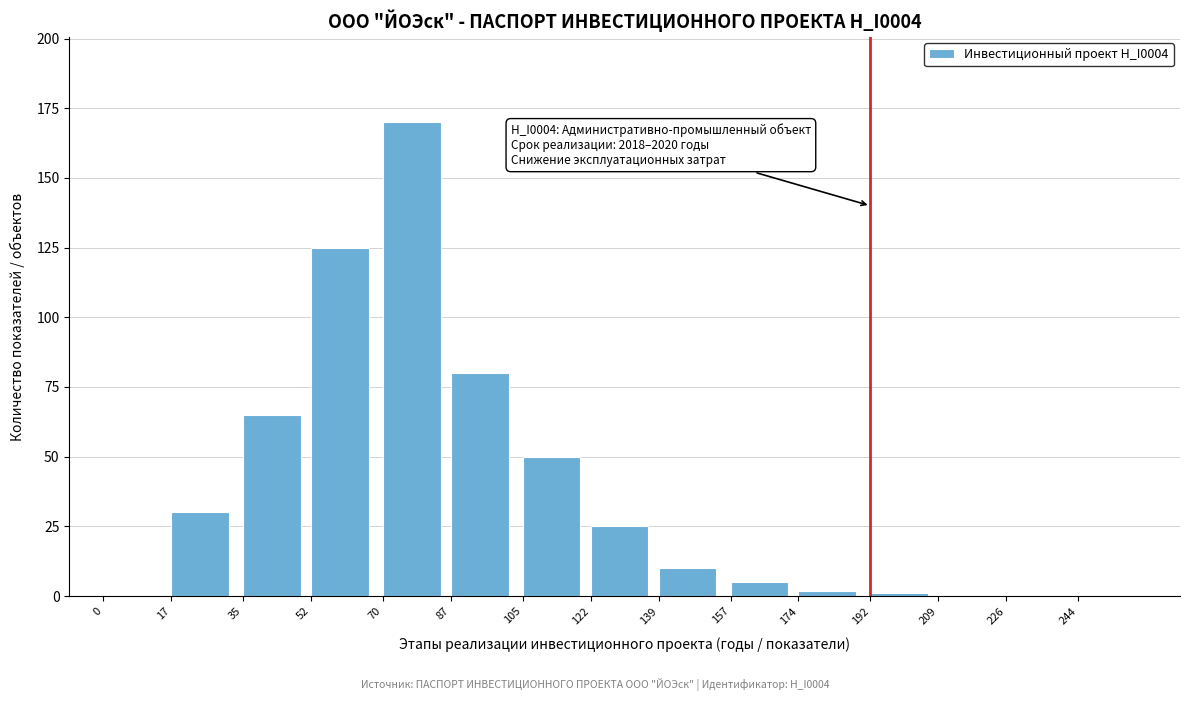

Reading left to right, extract all data points from this chart.

0=0	17=30	35=65	52=125	70=170	87=80	105=50	122=25	139=10	157=5	174=2	192=1	209=0	226=0	244=0